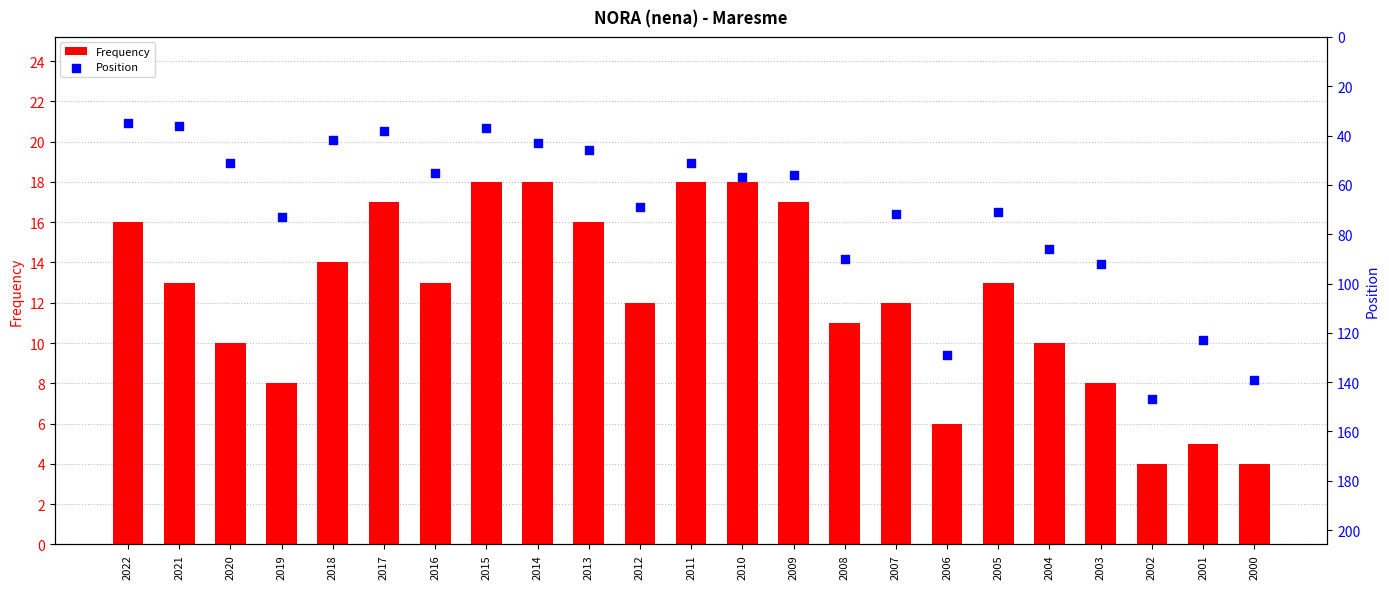

What are all the series names shown in the legend?

Frequency, Position